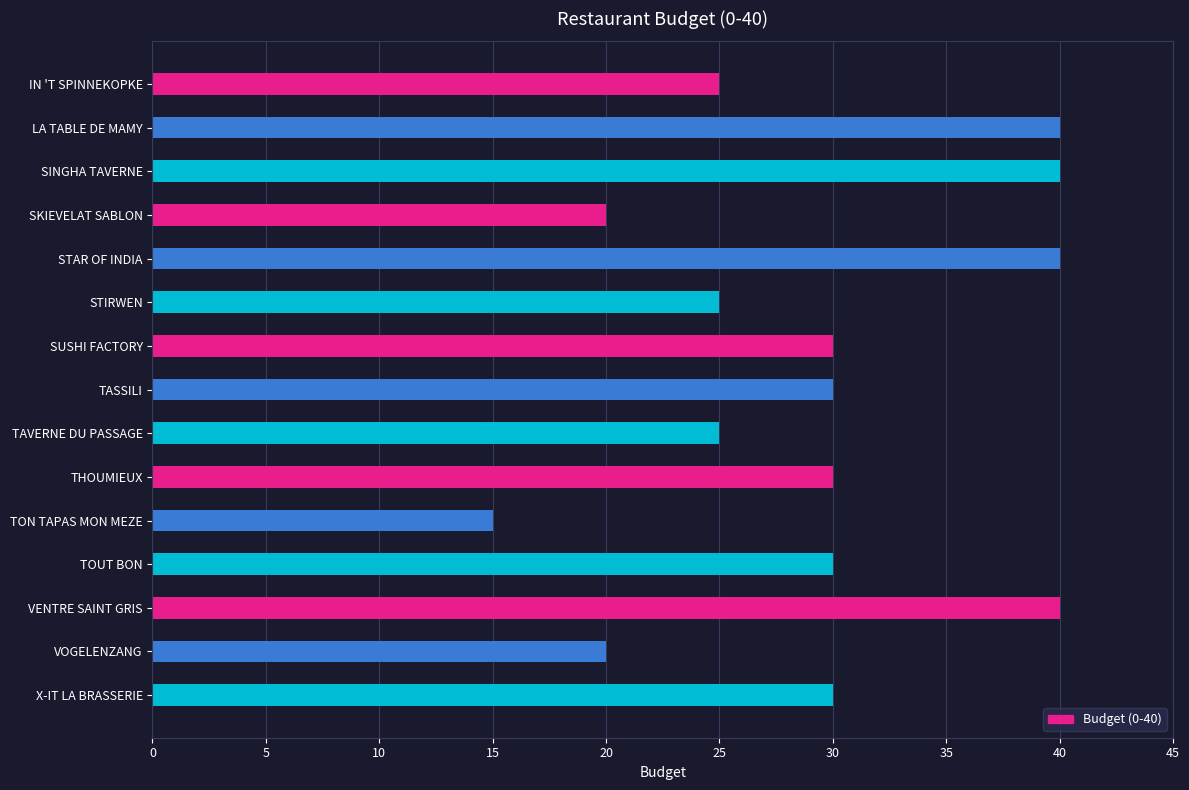

Is it true that the value at TON TAPAS MON MEZE is 9?

False